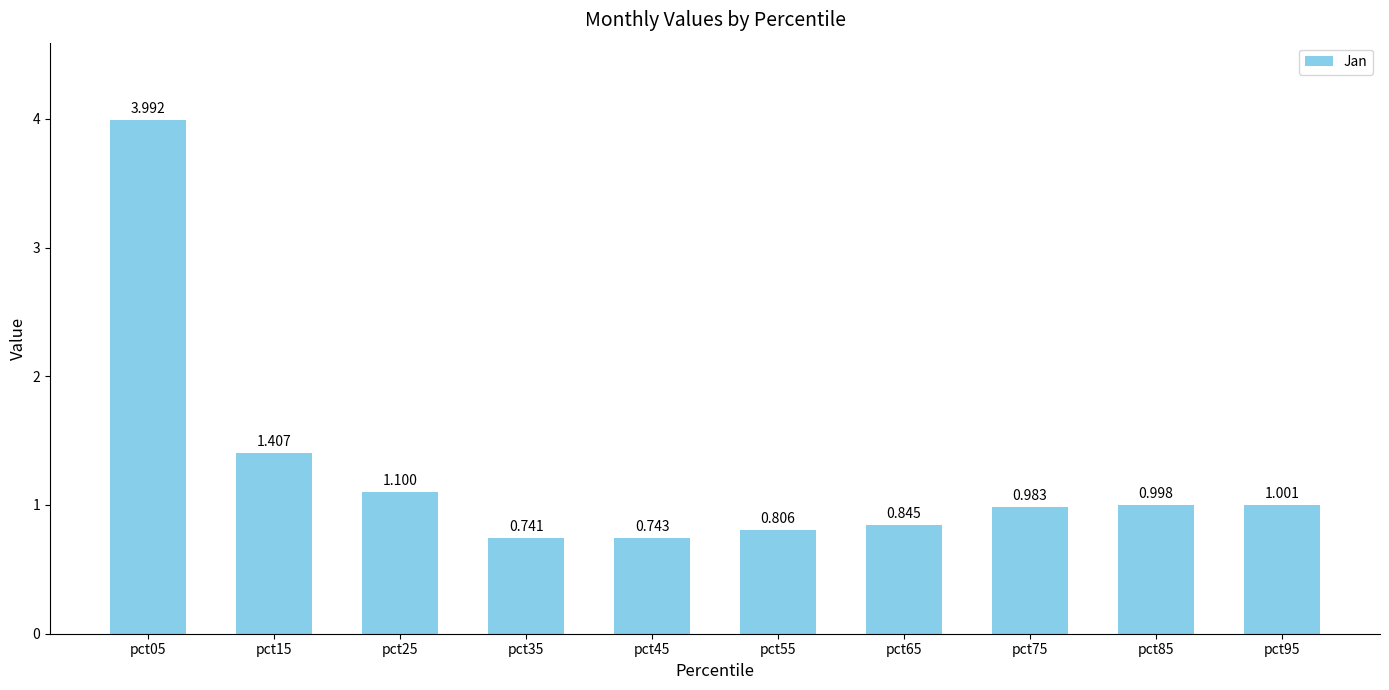

How many bars are there in total?

10